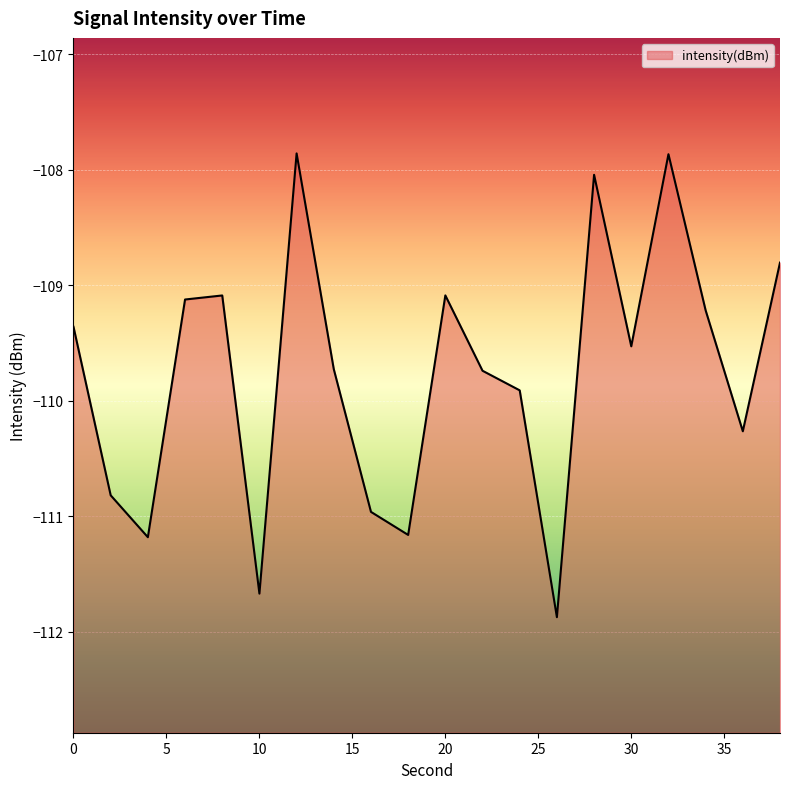

What is the value of the 13th point from the left?

-109.9